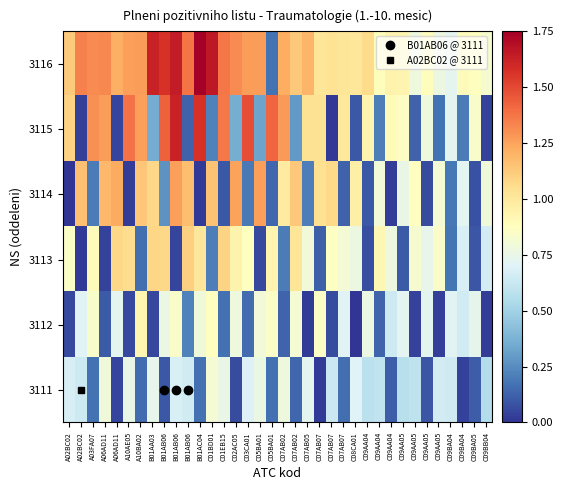

At A02BC02, list the series in order from largest to smallest.

3116, 3115, 3113, 3111, 3112, 3114